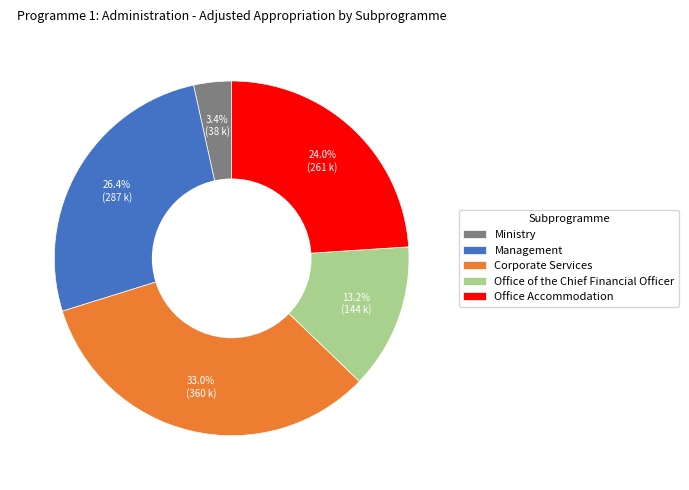

The Management slice represents 26% of the pie. True or false?

True